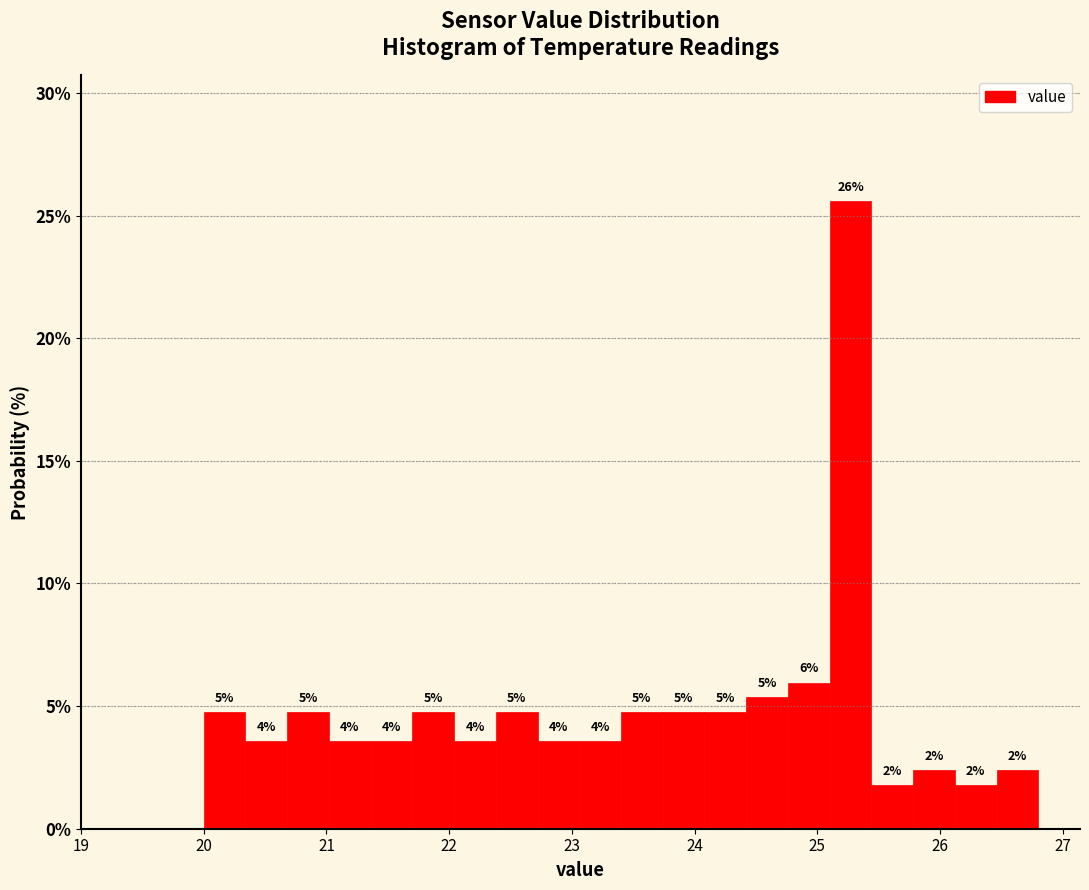

Read against the x-axis, roughly where is the centre of the tallest bar?

25.3